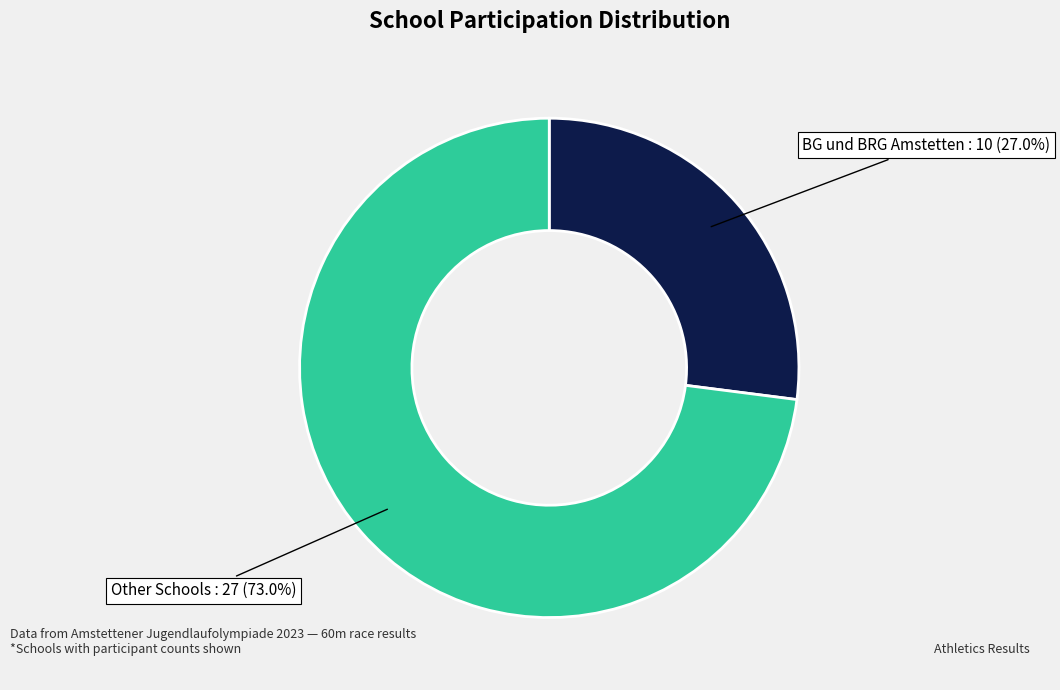

To the nearest percent, what is the difference between the largest and smallest slice percentages?

46%